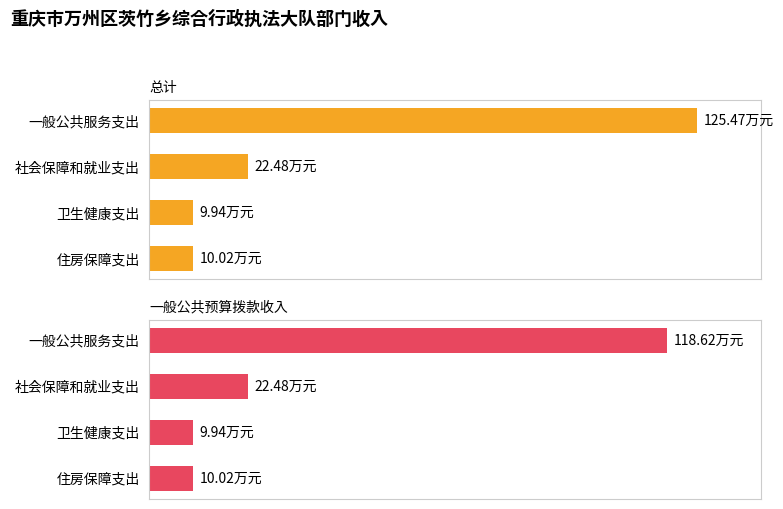

Which series has the largest total across all categories?

总计